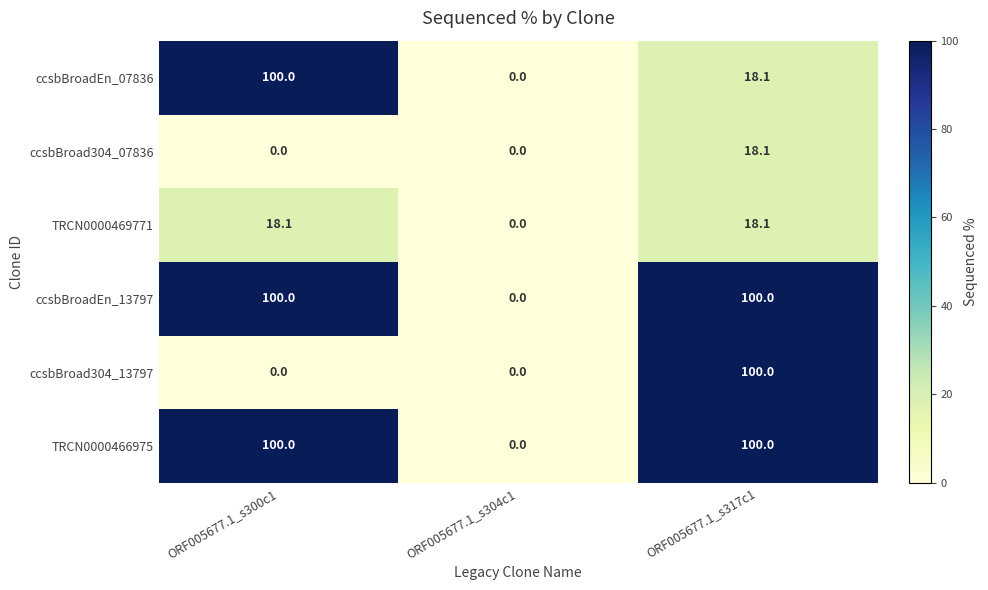

True or false: ccsbBroadEn_13797 has a value of 175.4 at ORF005677.1_s317c1.

False